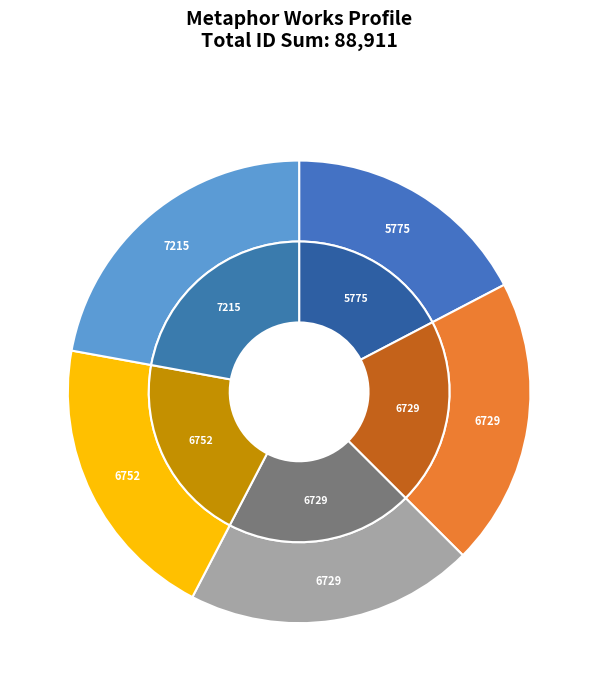

Is 6729_b the majority of the pie?

No